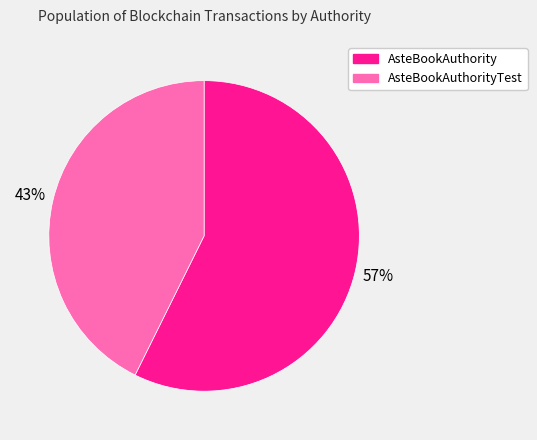

Is AsteBookAuthorityTest the majority of the pie?

No